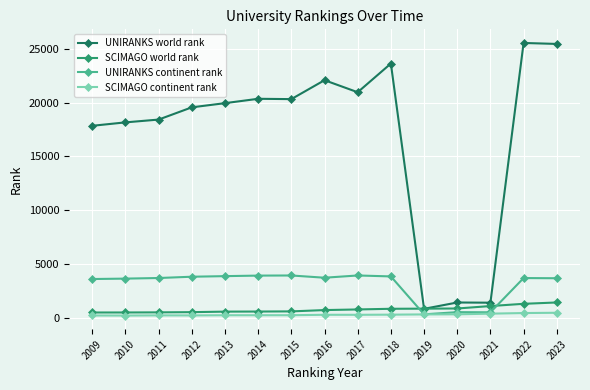

Rank the series by their maximum value, from highest to lowest.

UNIRANKS world rank, UNIRANKS continent rank, SCIMAGO world rank, SCIMAGO continent rank